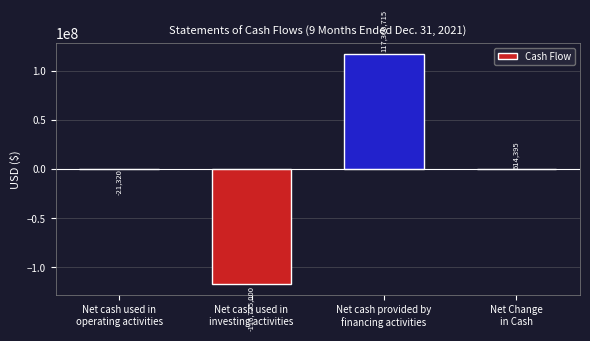

How many data points does each series have?

4